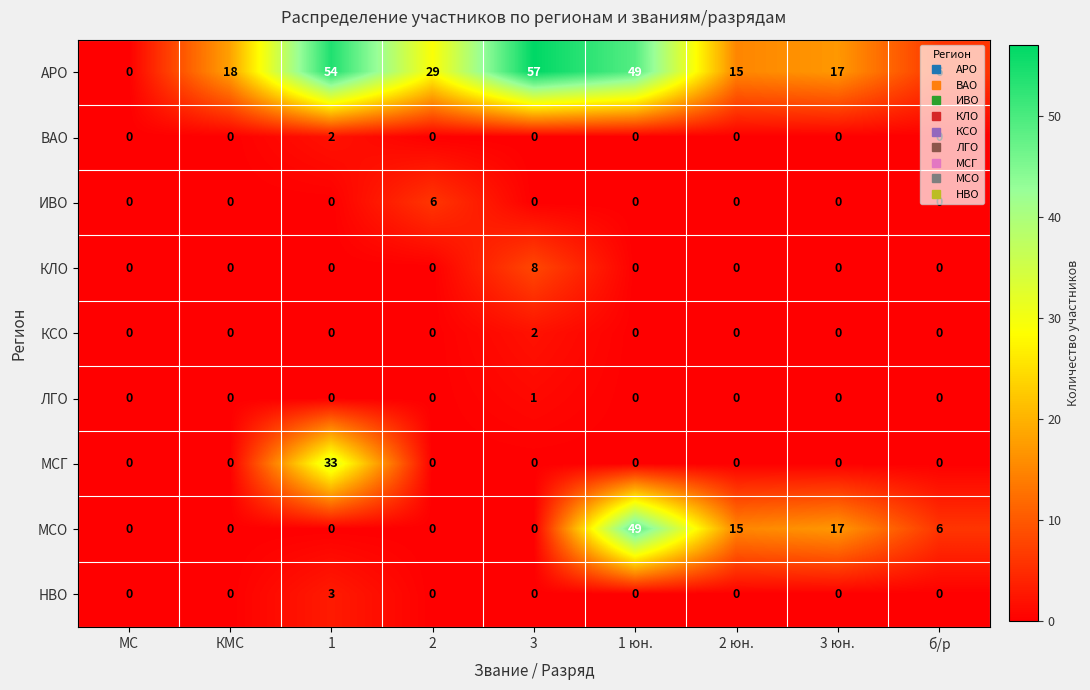

What is the greatest value displayed?

57